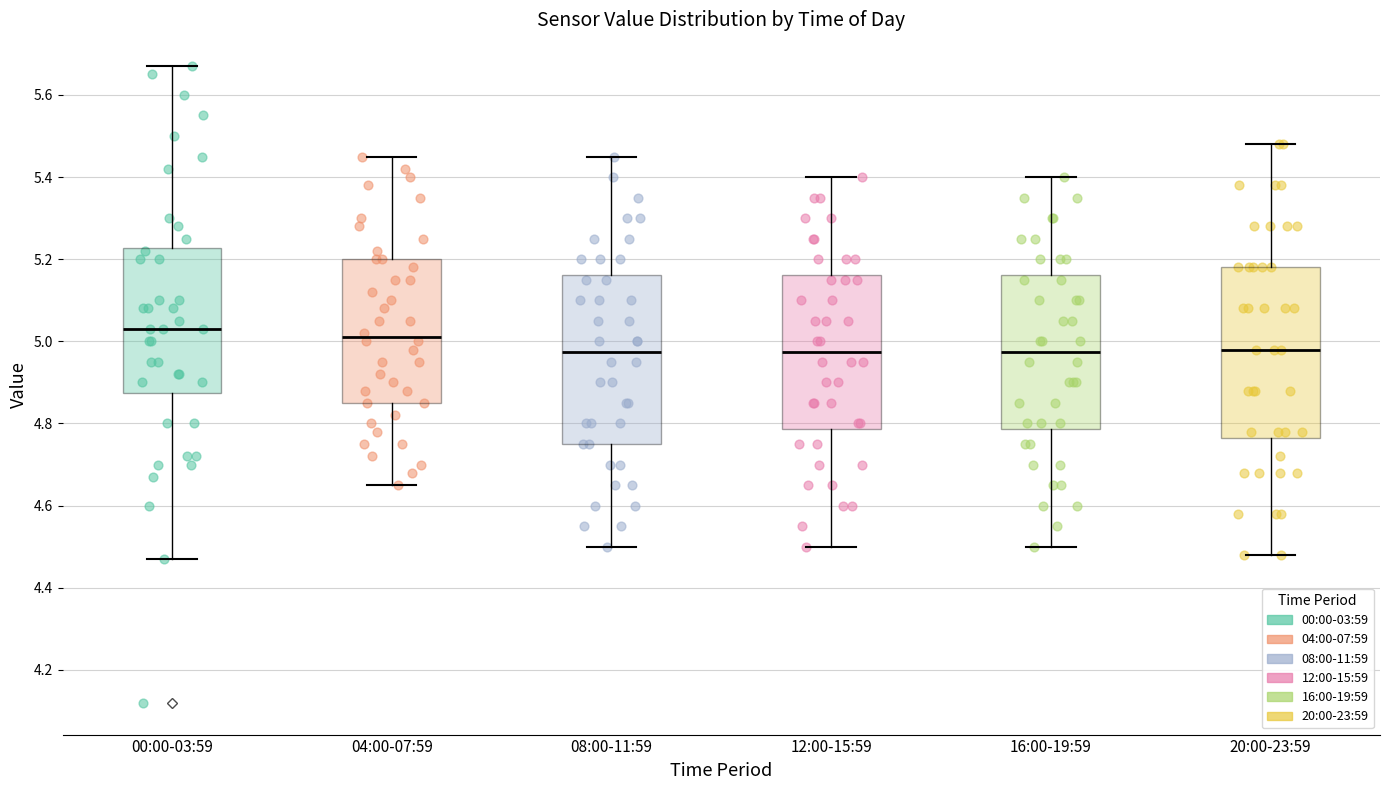

Which box has the highest median line?

00:00-03:59